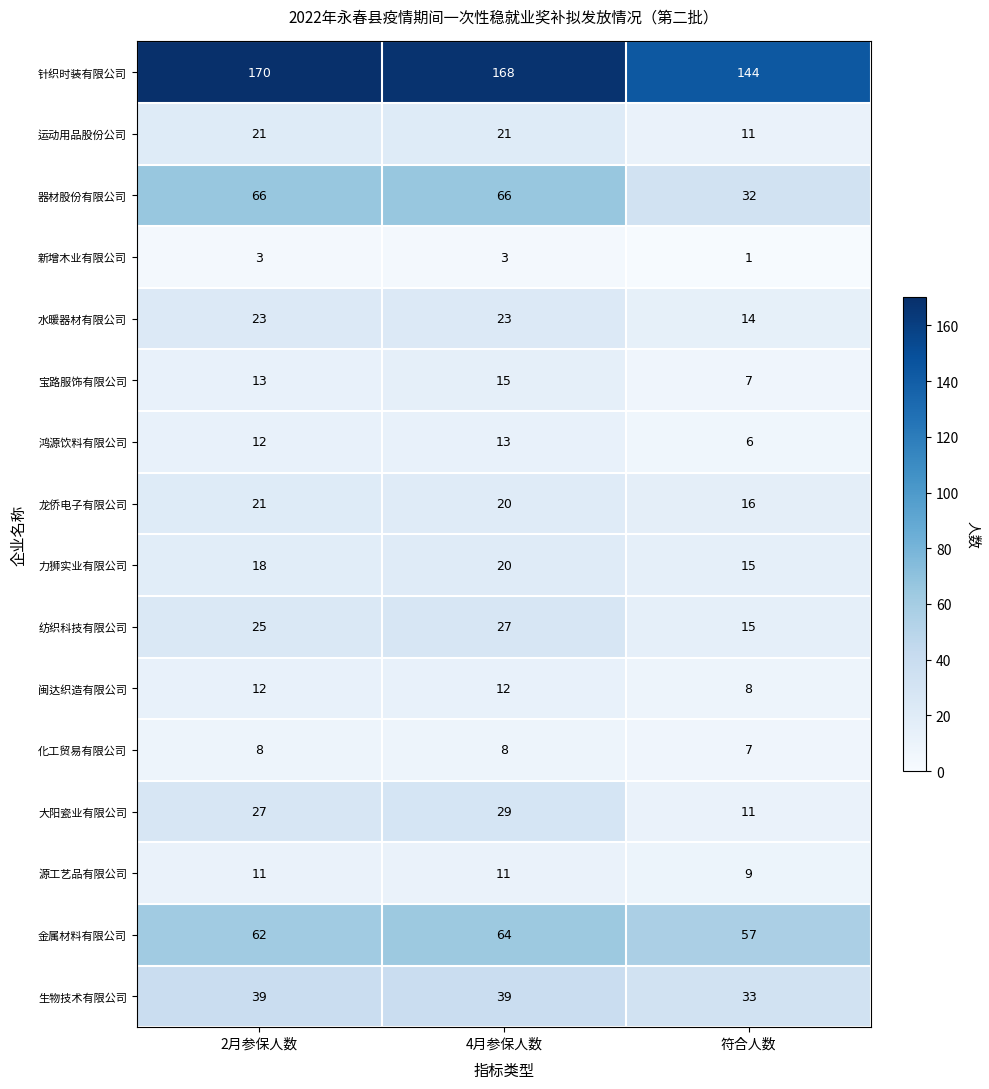

What is the greatest value displayed?

170